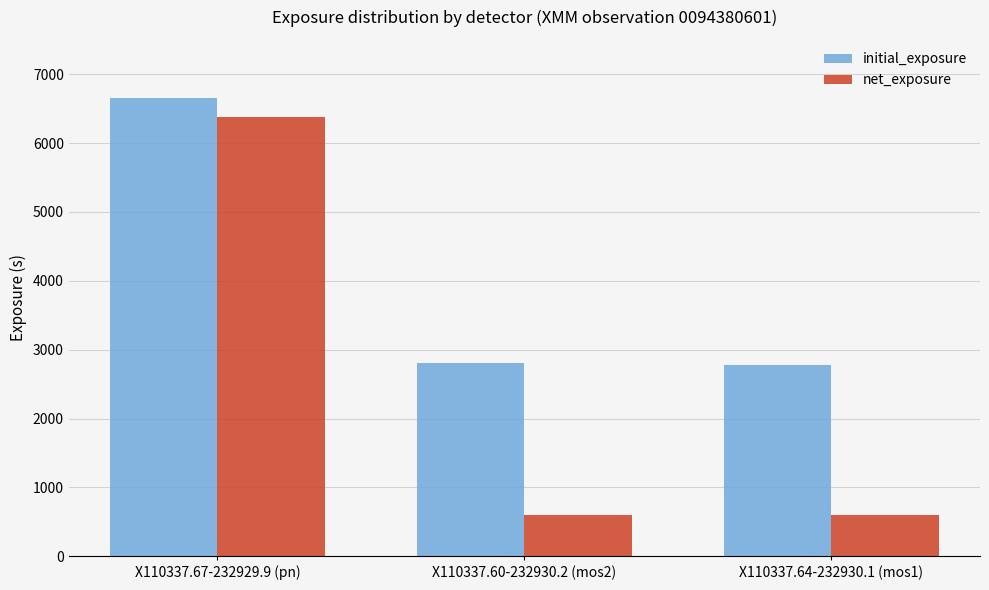

The value of initial_exposure at X110337.67-232929.9 (pn) is 9292.5. True or false?

False